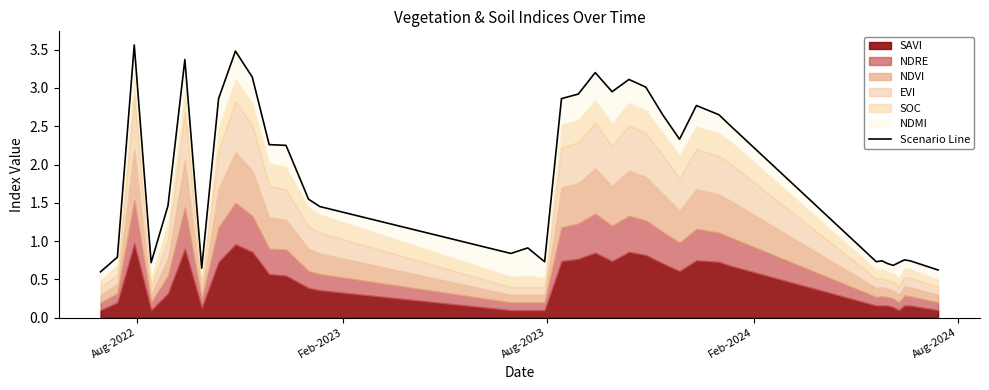

Reading left to right, transcribe all the data shown in this chart.

0.6	0.8	3.6	0.7	1.5	3.4	0.6	2.9	3.5	3.1	2.3	2.3	1.5	1.5	0.8	0.9	0.7	2.9	2.9	3.2	3.0	3.1	3.0	2.6	2.3	2.8	2.6	2.5	0.7	0.7	0.7	0.7	0.7	0.8	0.7	0.6